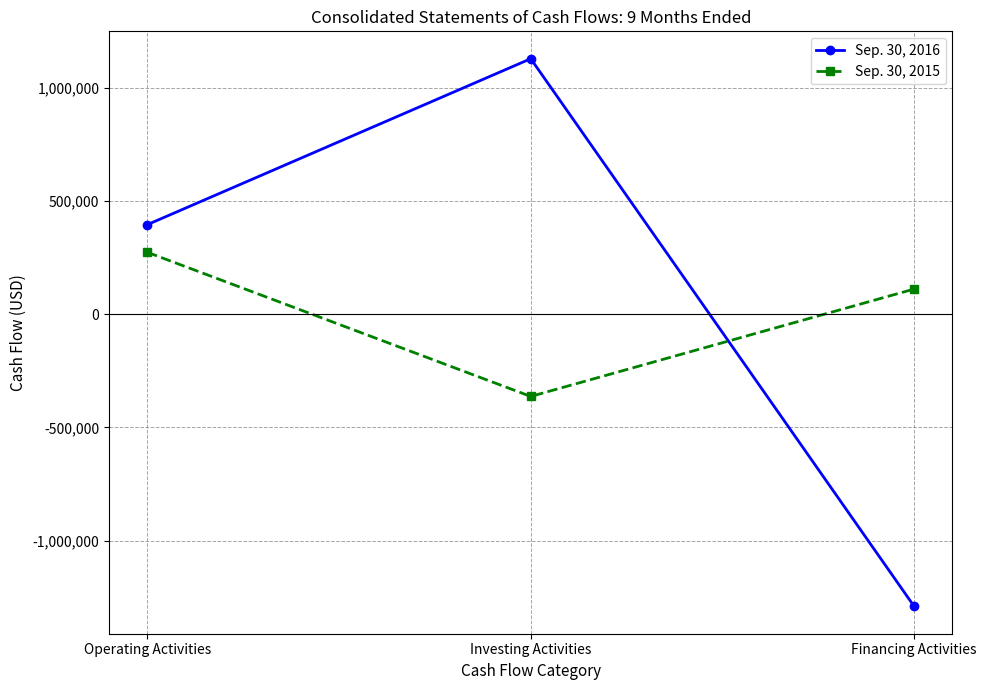

How many values in Sep. 30, 2015 are below zero?

1